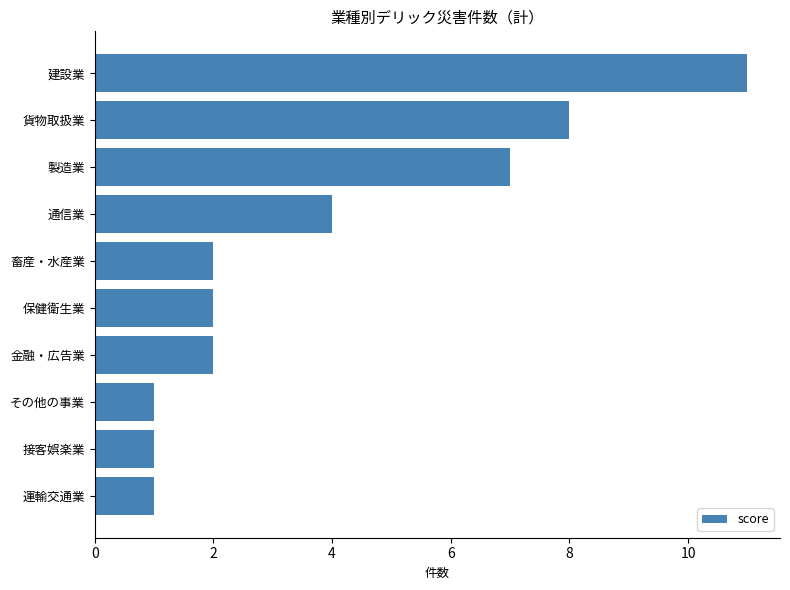

Reading bottom to top, transcribe all the data shown in this chart.

運輸交通業=1	接客娯楽業=1	その他の事業=1	金融・広告業=2	保健衛生業=2	畜産・水産業=2	通信業=4	製造業=7	貨物取扱業=8	建設業=11